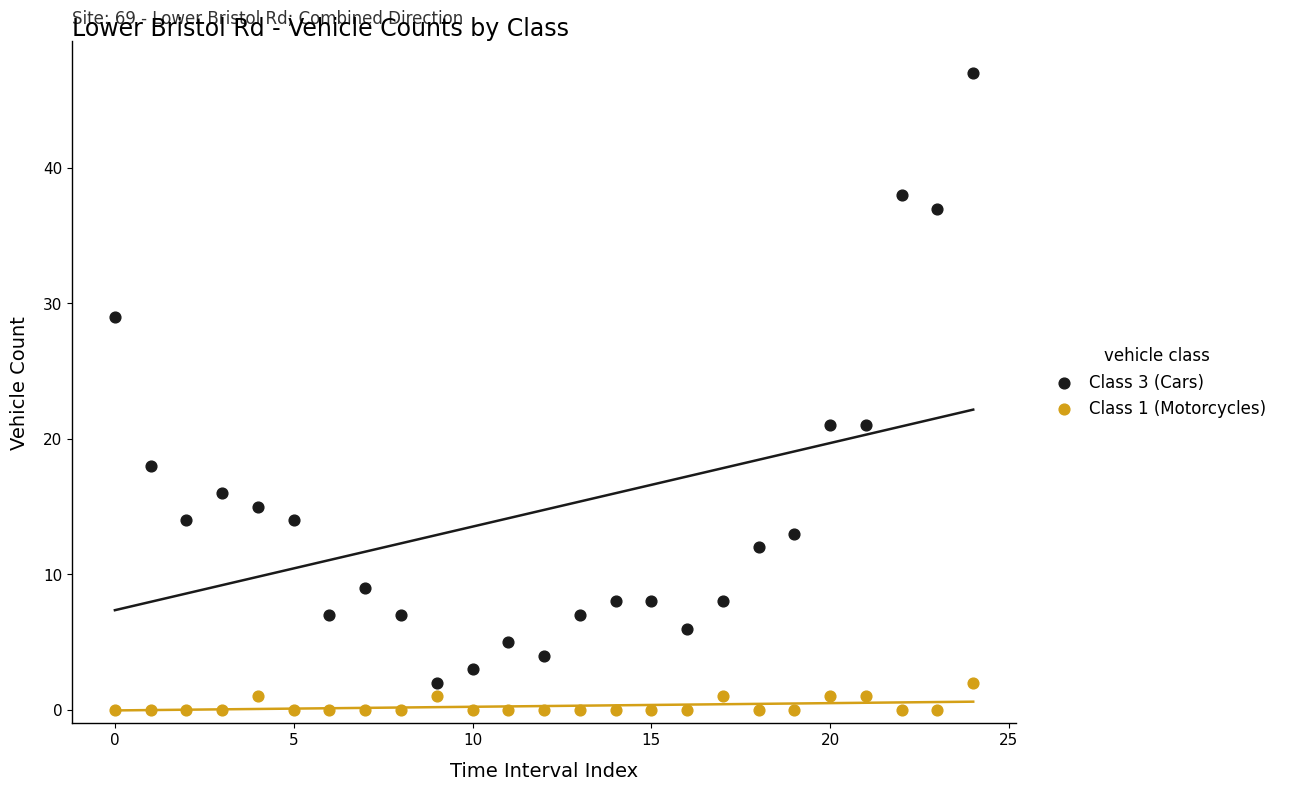

Which series has the widest spread of Y values?

Class 3 (Cars)